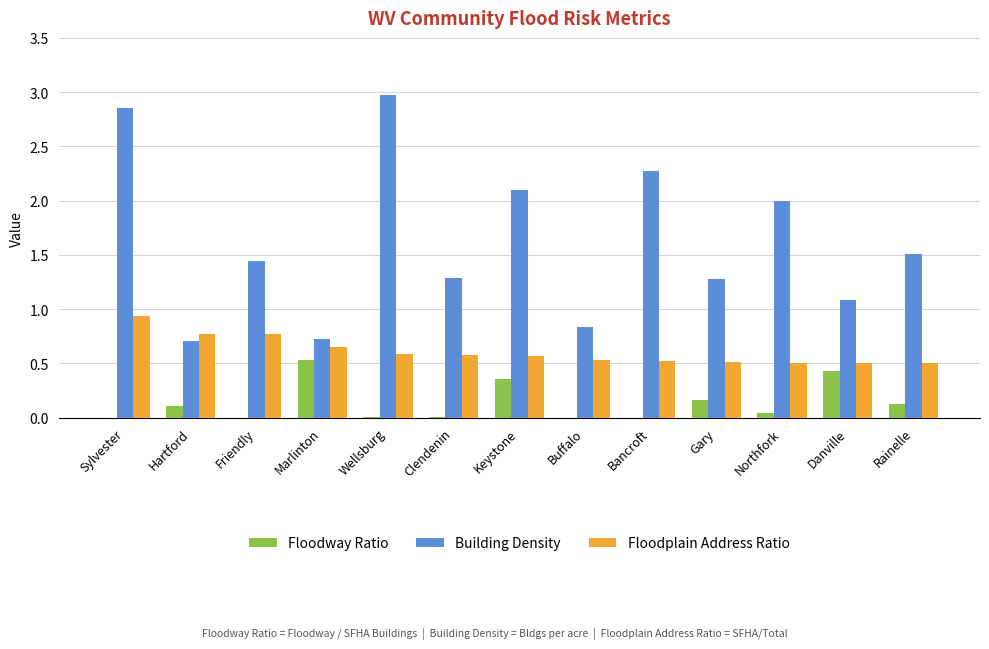

What is the sum of all Floodplain Address Ratio values?

7.9